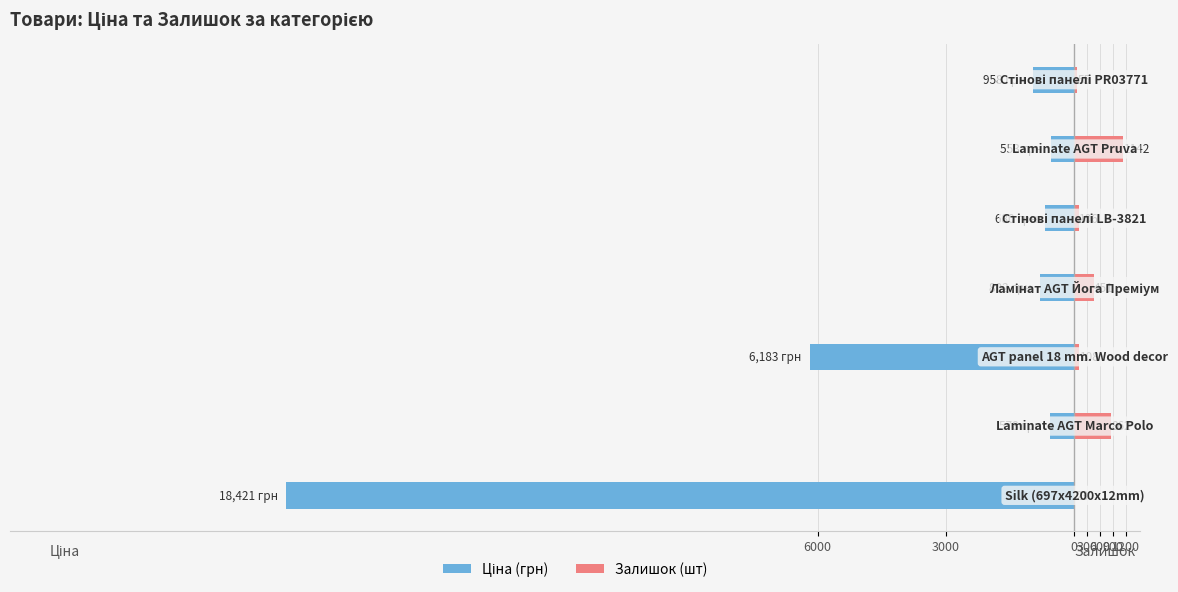

How many distinct data groups are displayed?

2